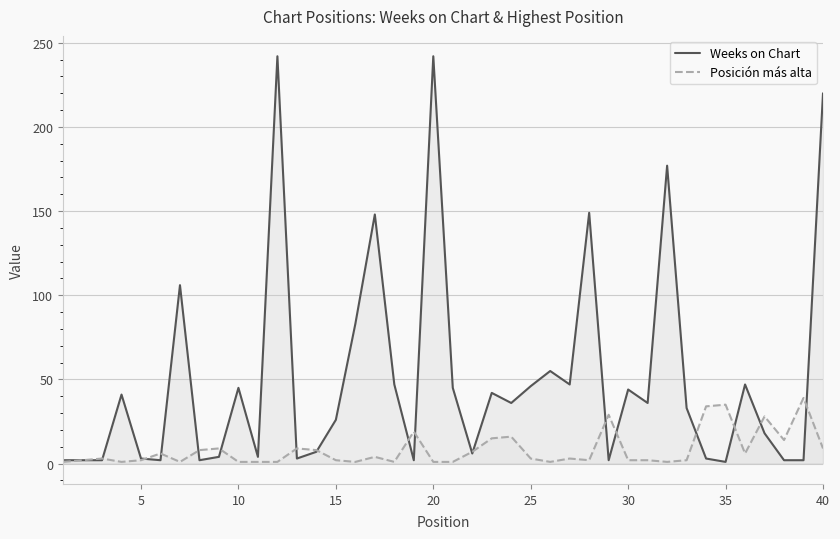

What is the spread (max minus min) of values at 30?

42